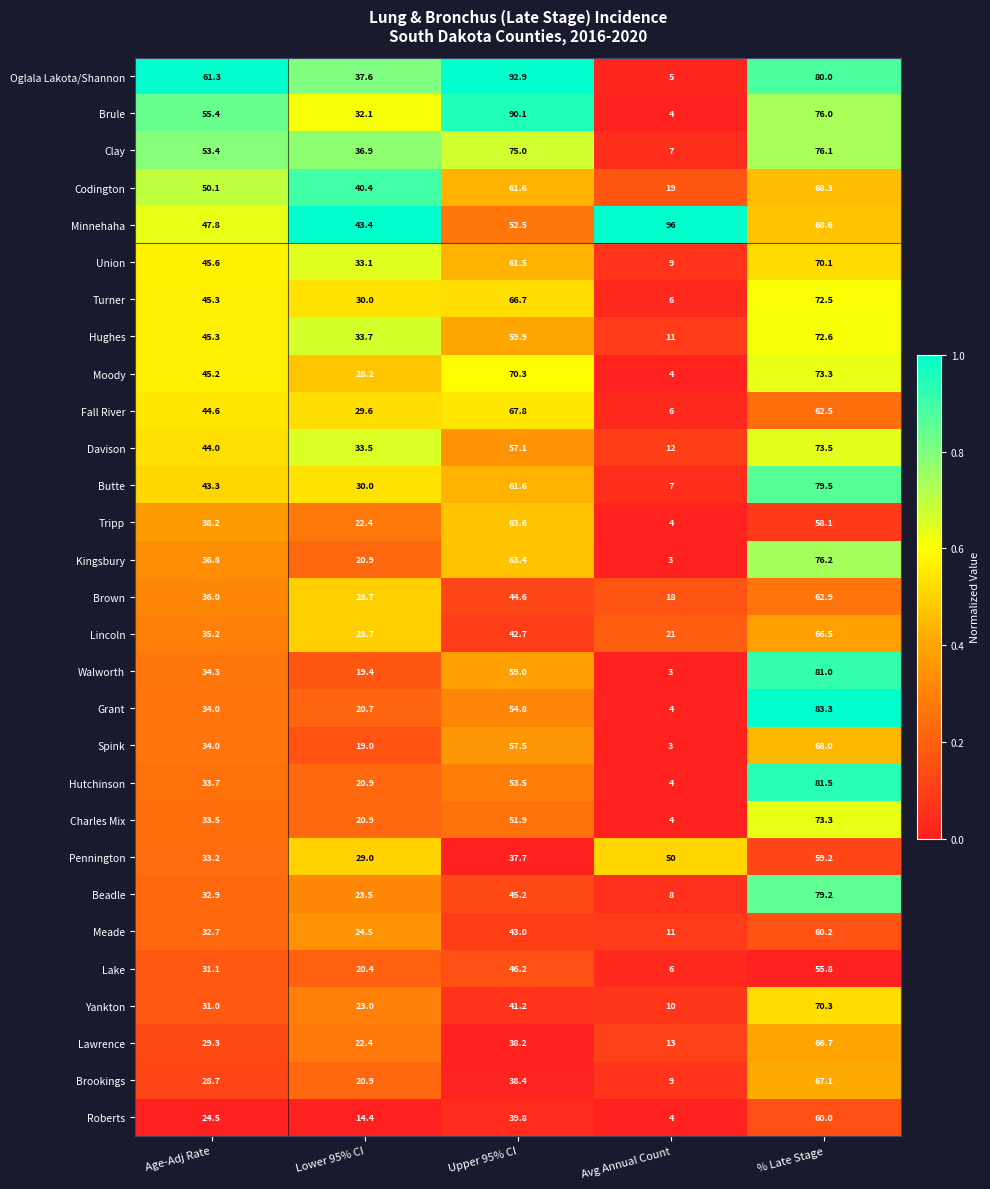

What is the sum of all Pennington values?

209.1